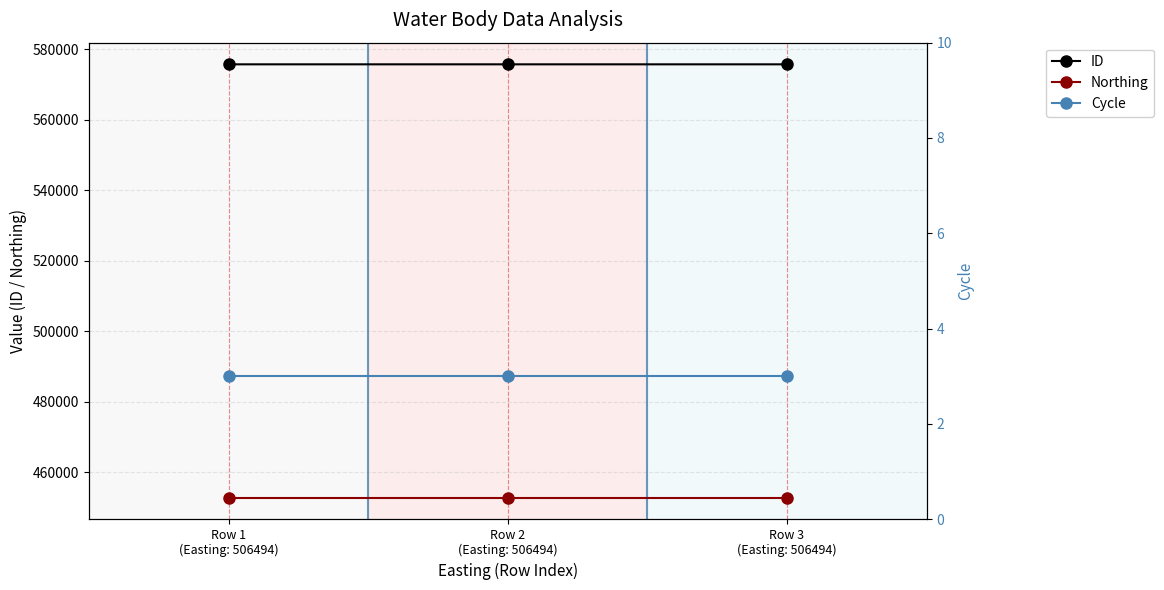

Rank the series by their average value, from highest to lowest.

ID, Northing, Cycle